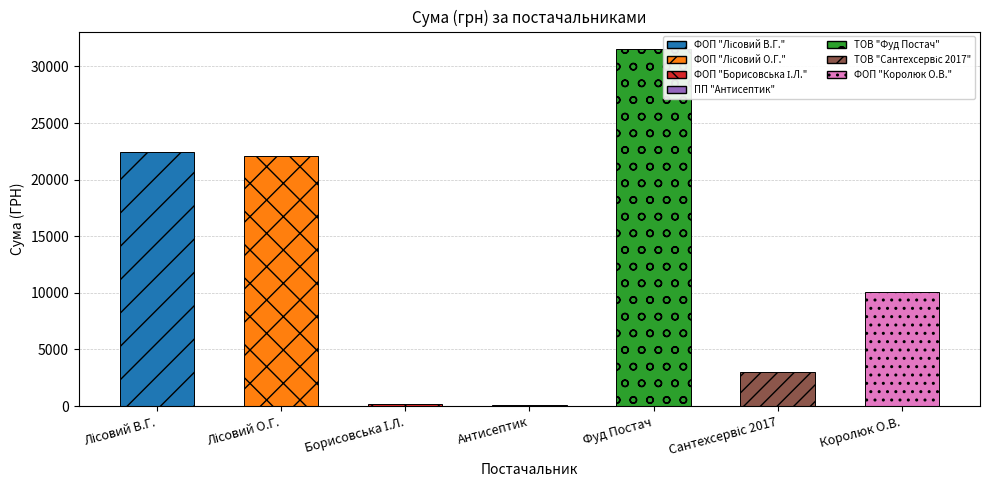

What is the maximum value shown in the chart?

31506.5